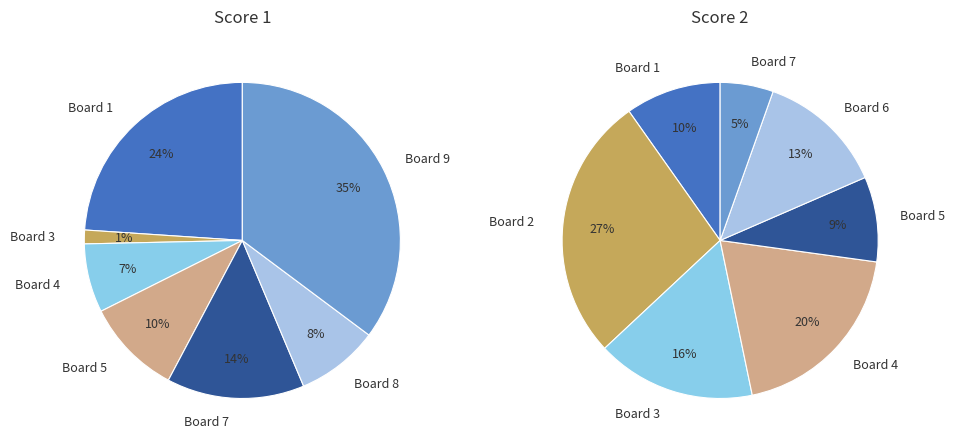

Which category has the biggest portion of the pie?

9